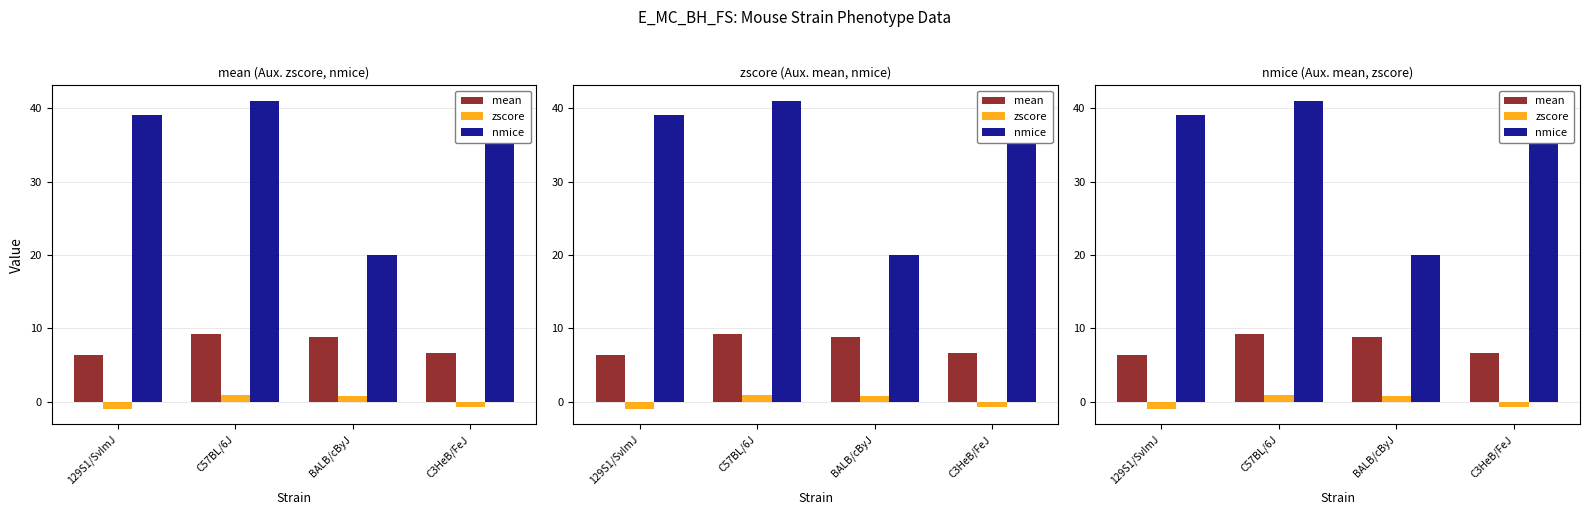

Rank the series by their average value, from highest to lowest.

nmice, mean, zscore